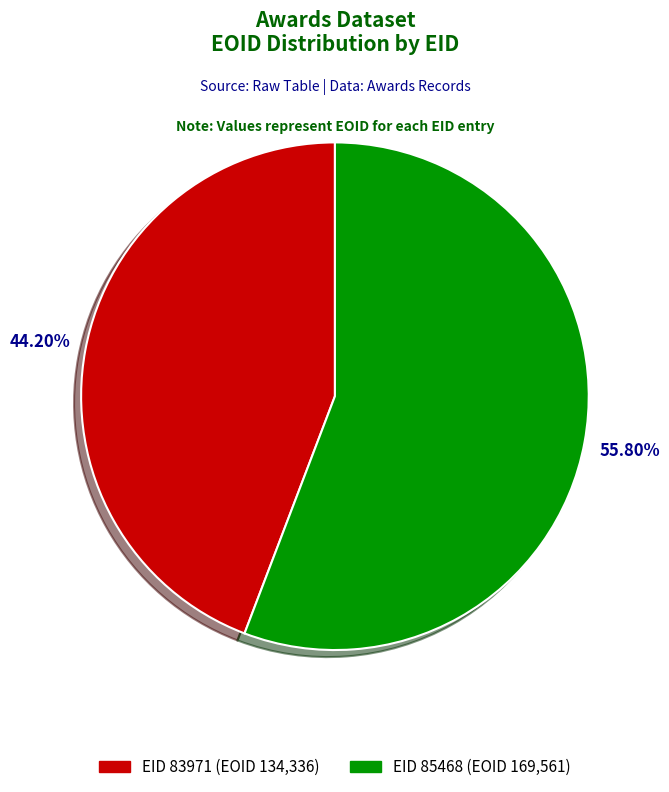

Rank the categories by value from lowest to highest.

EID 83971 (EOID 134,336), EID 85468 (EOID 169,561)